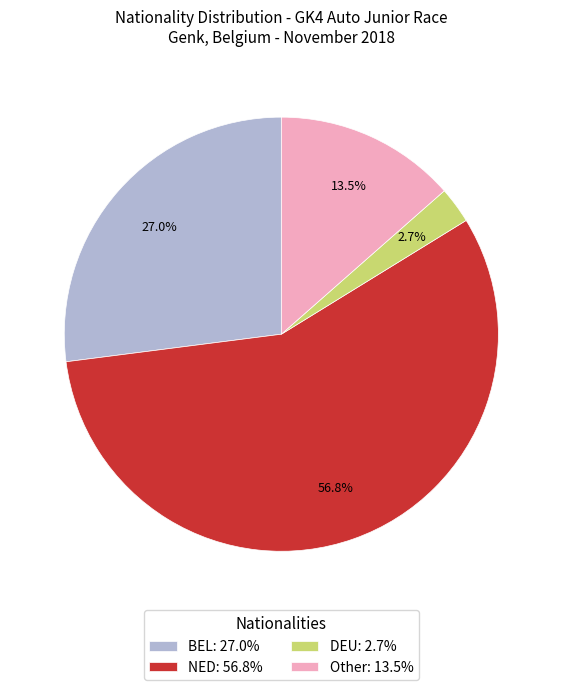

What is the total percentage of BEL and DEU?

29.7%